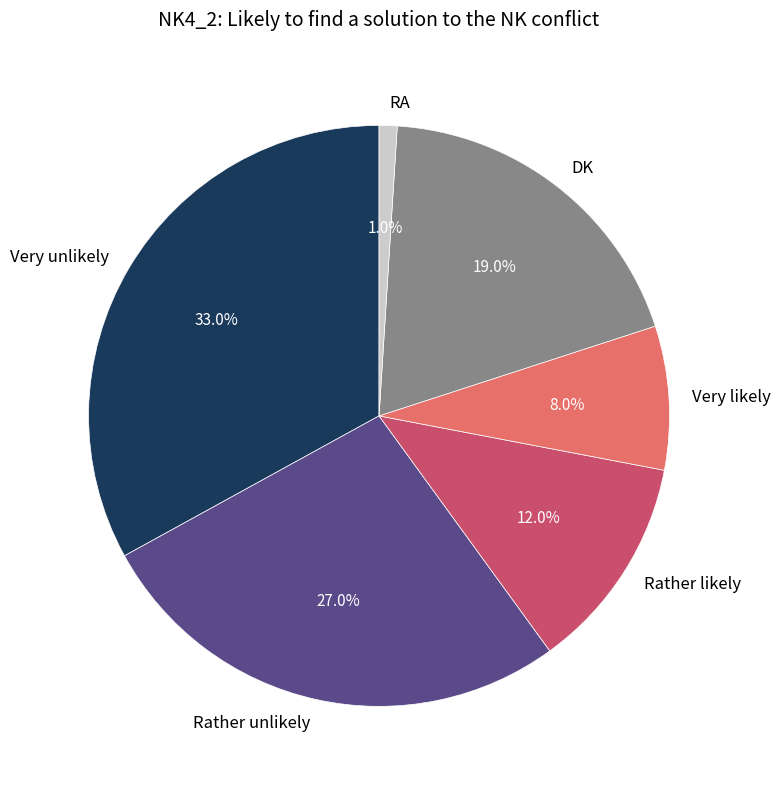

Rank the categories by value from highest to lowest.

Very unlikely, Rather unlikely, DK, Rather likely, Very likely, RA